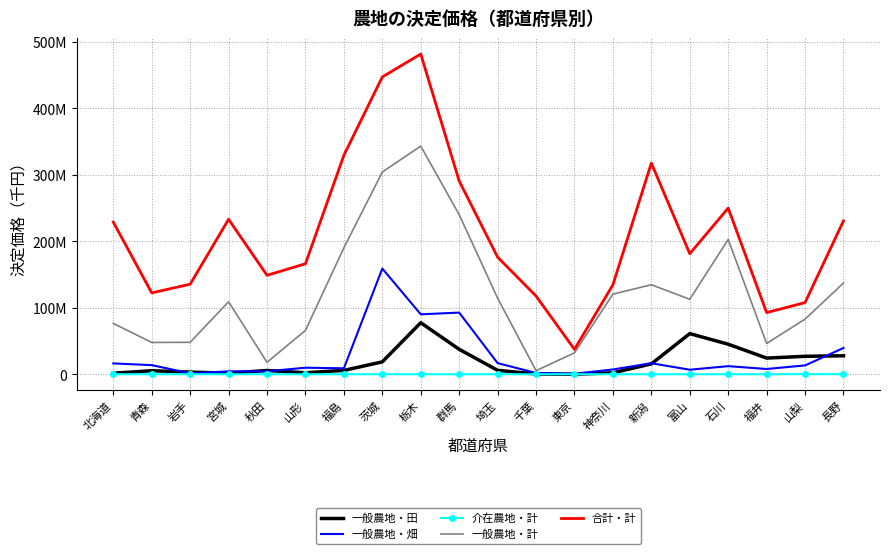

What is the sum of the 一般農地・田 values at 岩手 and 秋田?

8788870